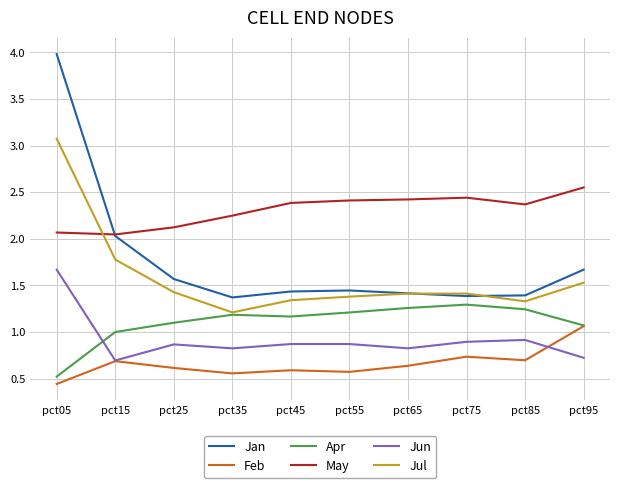

At which category does Feb reach its first local peak?

pct15